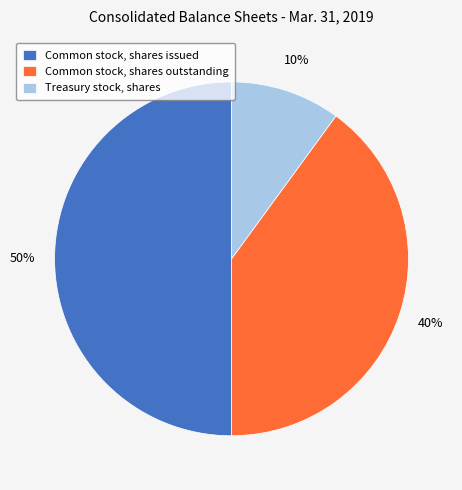

Do Treasury stock, shares and Common stock, shares issued together represent more than half of the pie?

Yes